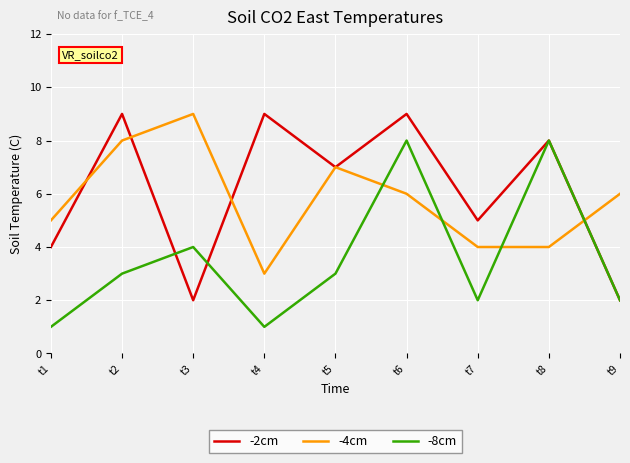

Reading left to right, transcribe all the data shown in this chart.

-2cm: t1=4	t2=9	t3=2	t4=9	t5=7	t6=9	t7=5	t8=8	t9=2
-4cm: t1=5	t2=8	t3=9	t4=3	t5=7	t6=6	t7=4	t8=4	t9=6
-8cm: t1=1	t2=3	t3=4	t4=1	t5=3	t6=8	t7=2	t8=8	t9=2